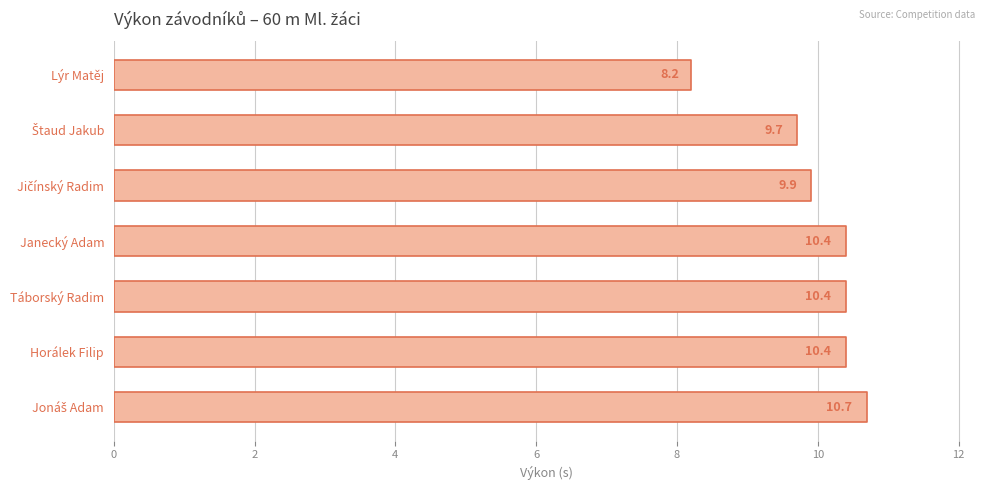

The chart shows a value of 10.8 at Lýr Matěj. True or false?

False